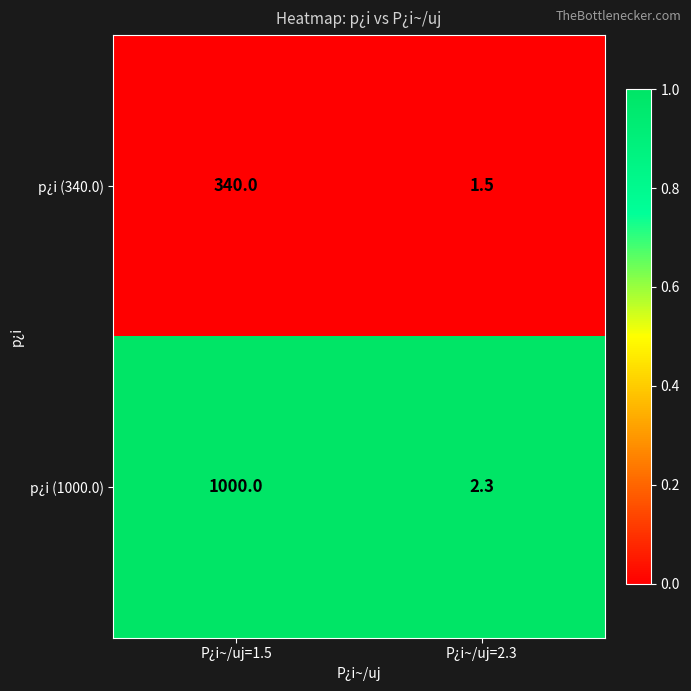

Reading left to right, list all the values displayed in this chart.

p¿i (340.0): P¿i~/uj=1.5=340.0	P¿i~/uj=2.3=1.5
p¿i (1000.0): P¿i~/uj=1.5=1000.0	P¿i~/uj=2.3=2.3